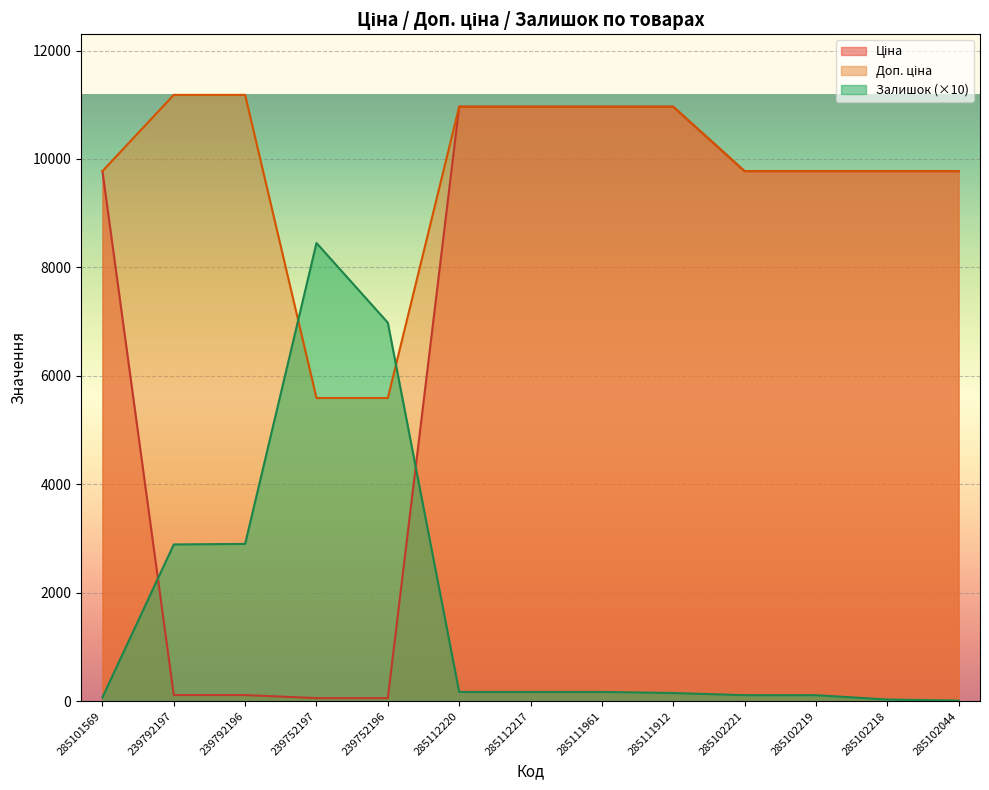

What are all the series names shown in the legend?

Ціна, Доп. ціна, Залишок